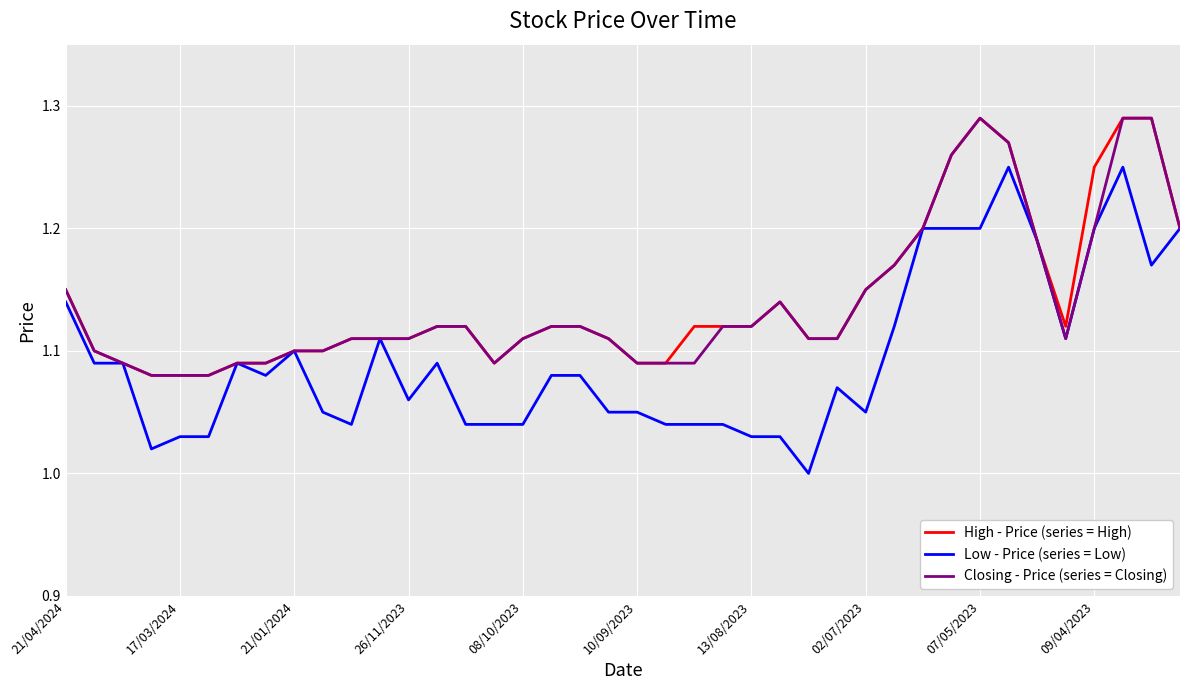

Which series has the largest range (max minus min)?

Low - Price (series = Low)